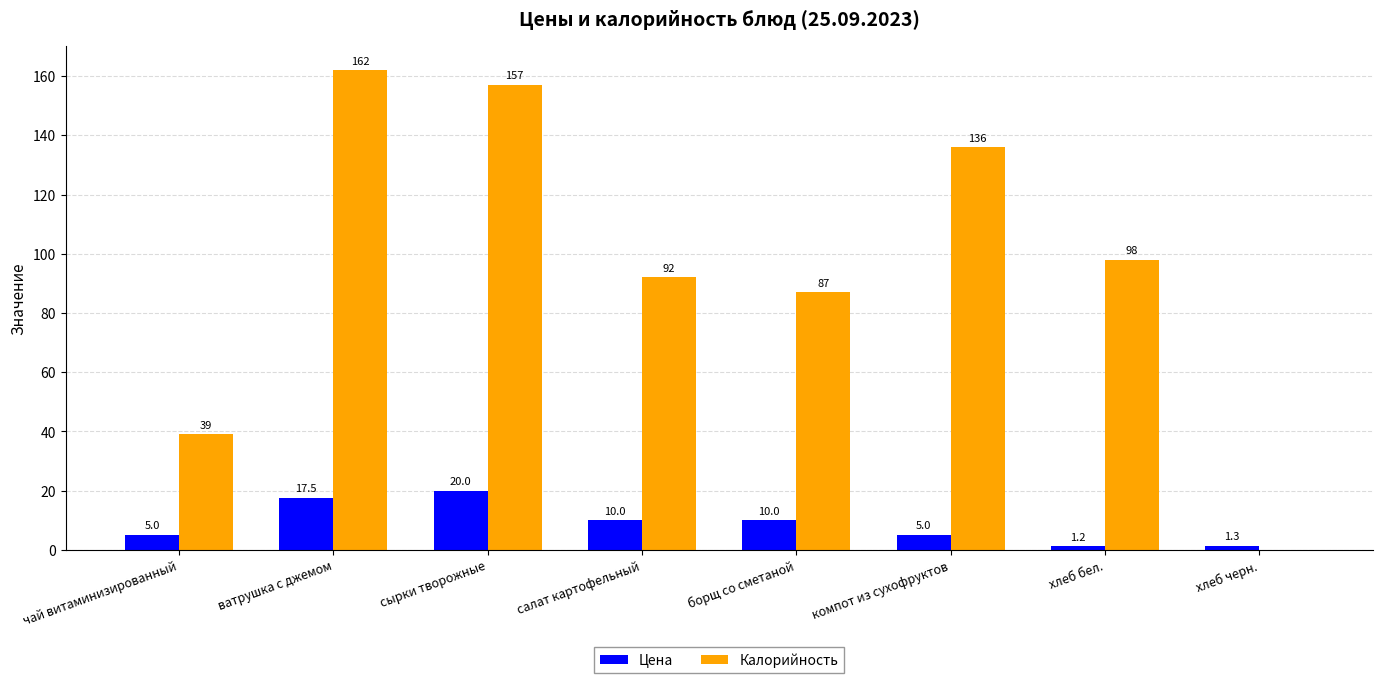

How many data points does each series have?

8